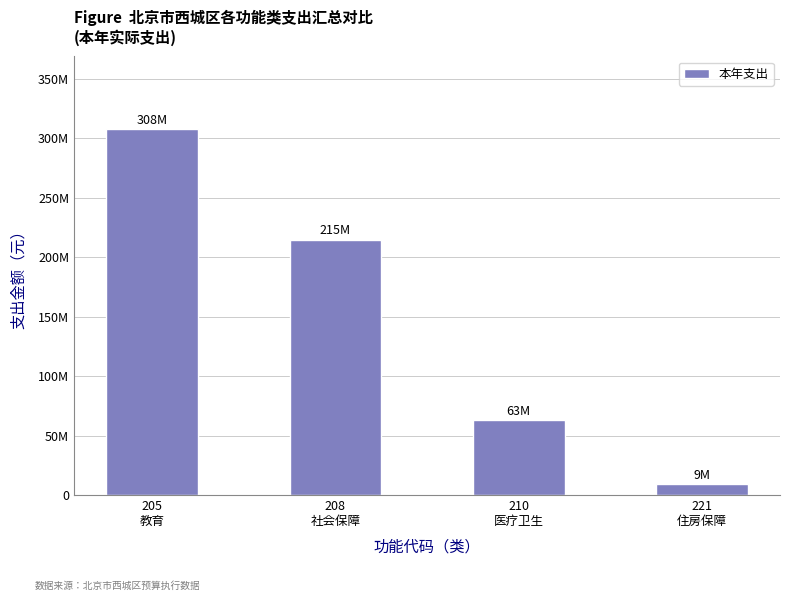

What is the sum of the values at 221
住房保障 and 205
教育?

316881606.5